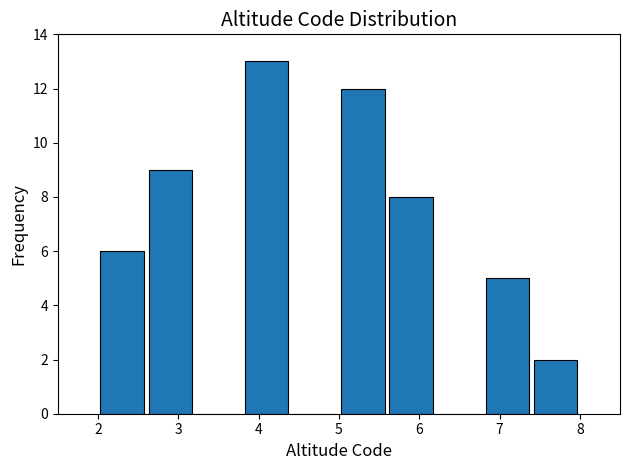

What is the height of the bar covering 2.0 to 2.6 on the x-axis? The values are not printed on the chart, so give them approximately, as read against the axis.

6